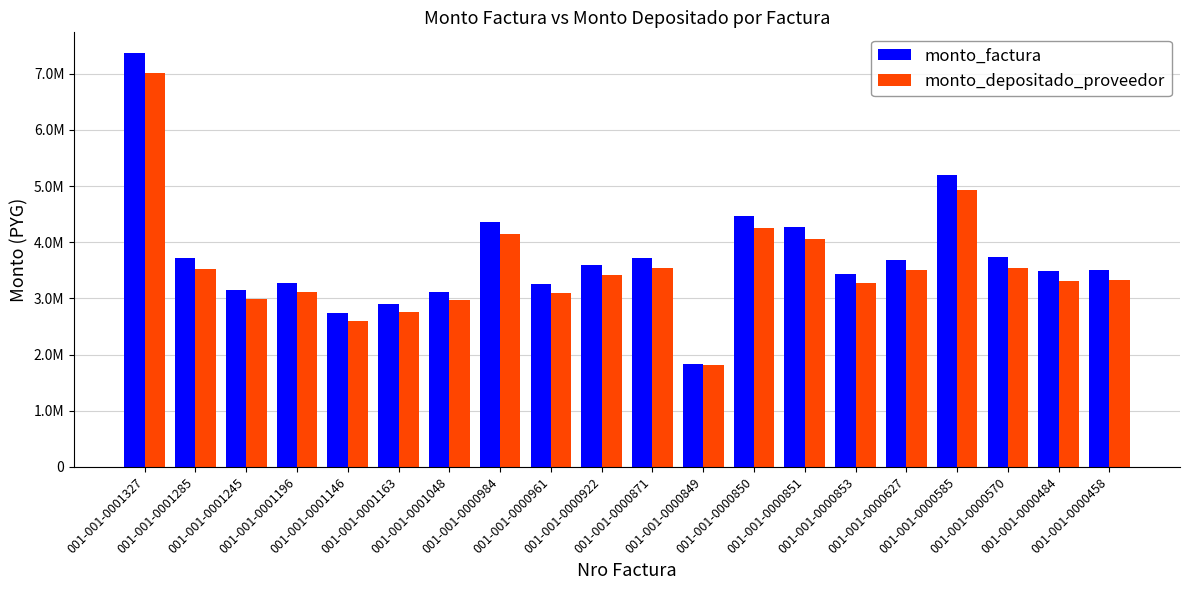

At which label does monto_depositado_proveedor reach its peak?

001-001-0001327